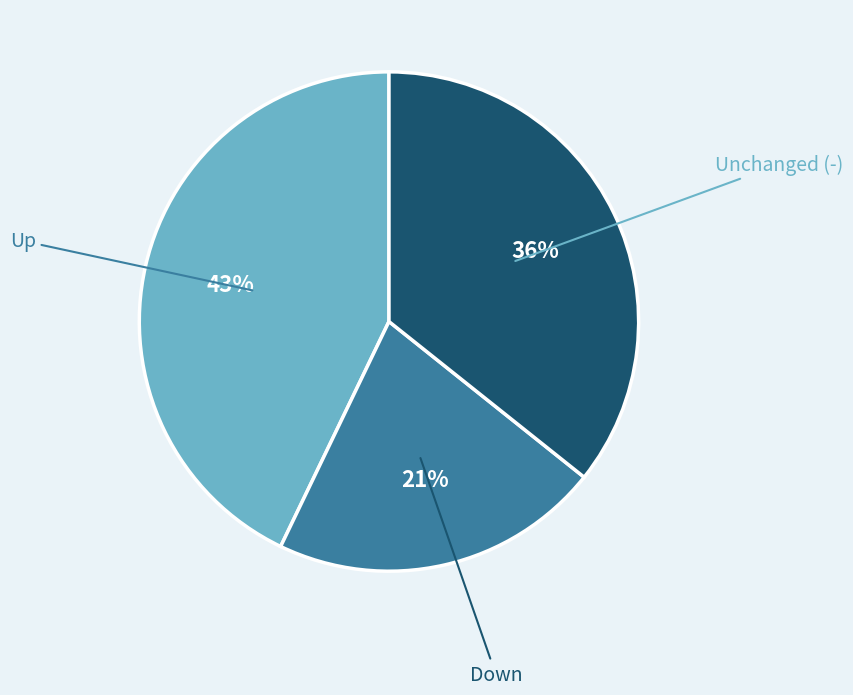

Does Up represent more than half of the total?

No